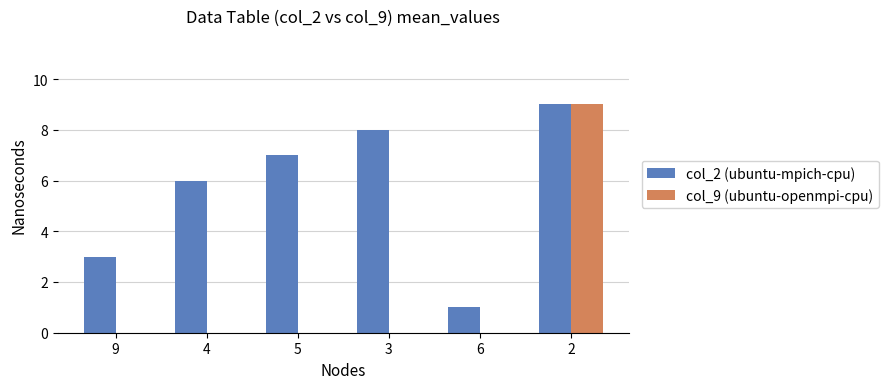

What is the difference between the col_2 (ubuntu-mpich-cpu) values at 3 and 5?

1